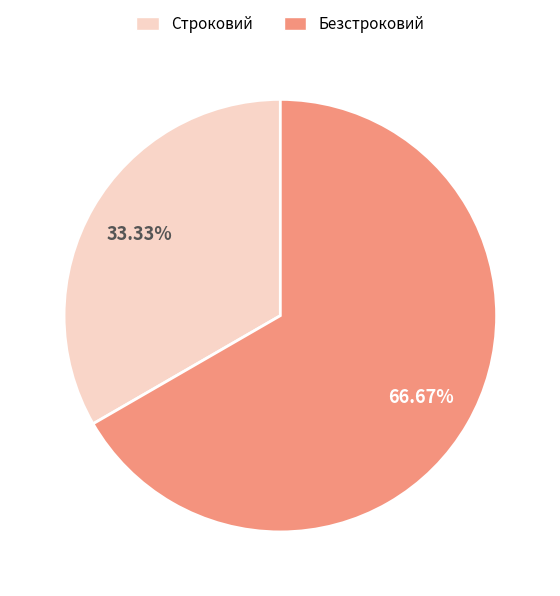

How many slices are in this pie chart?

2